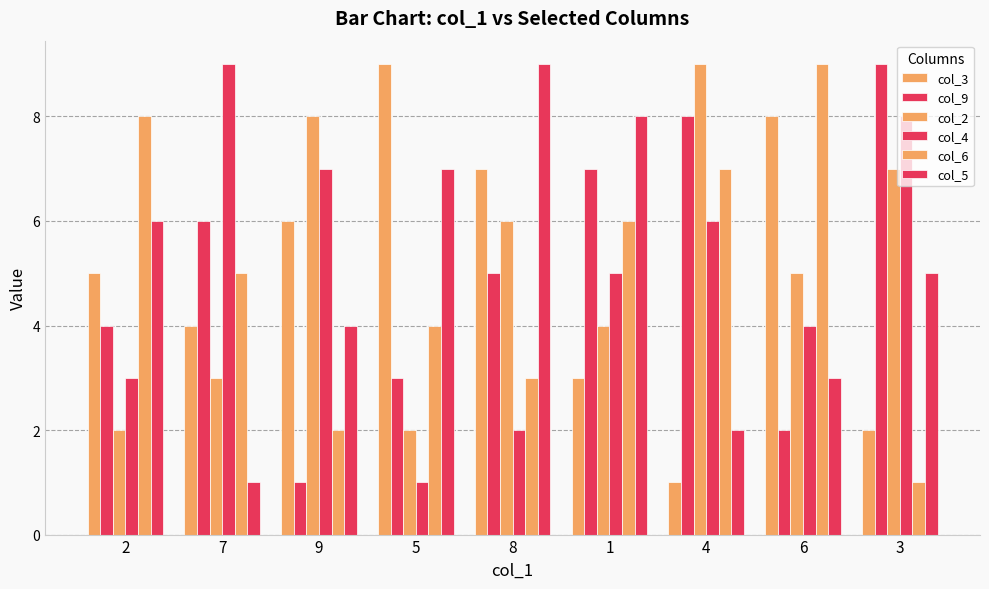

How many bars are there in total?

54